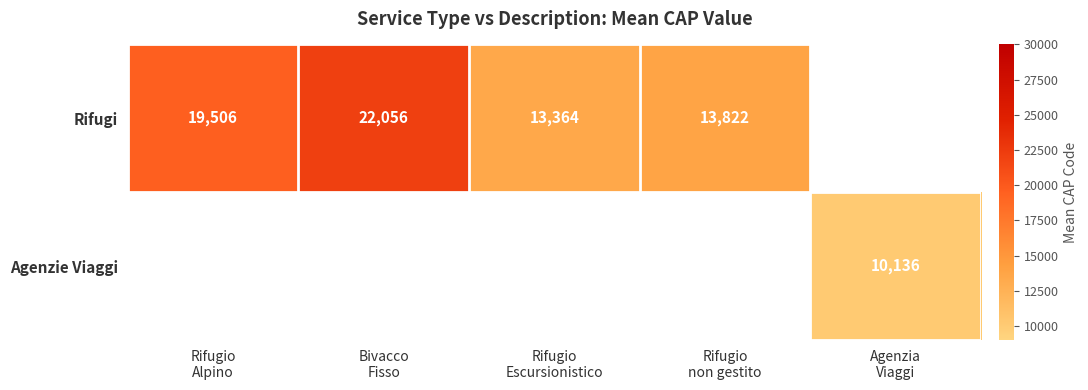

How many values in Rifugi are above zero?

4